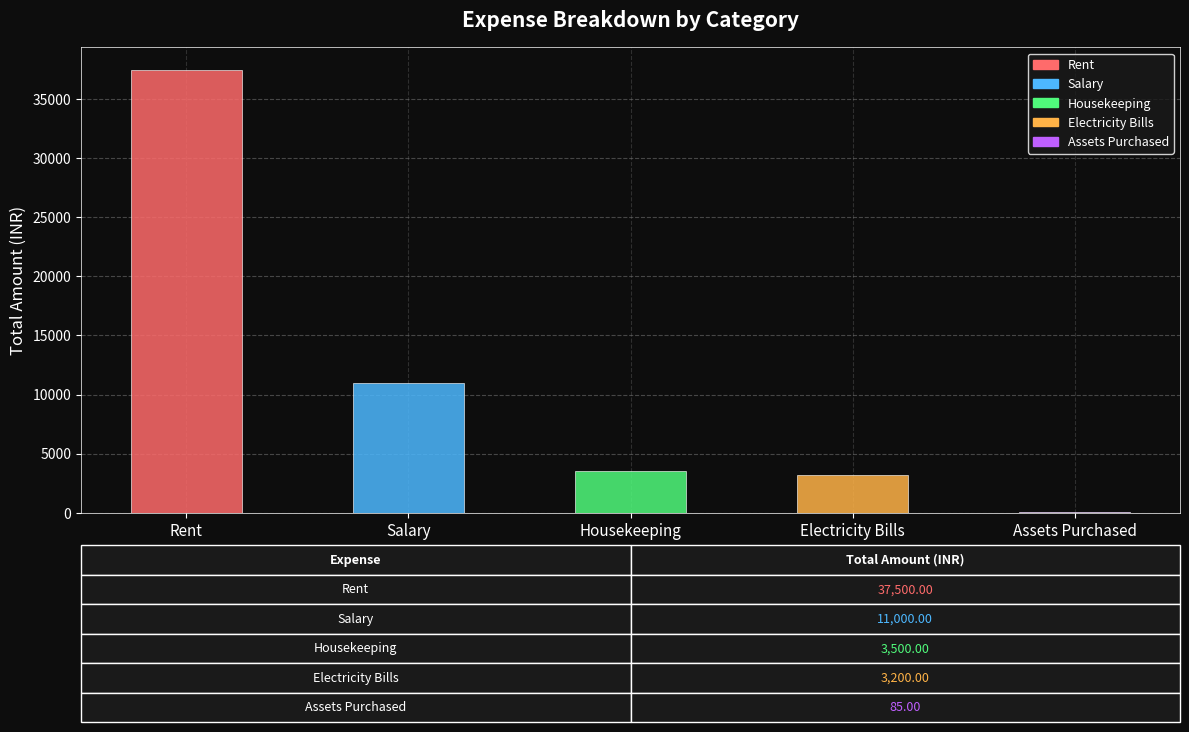

What is the label of the 5th bar from the left?

Assets Purchased